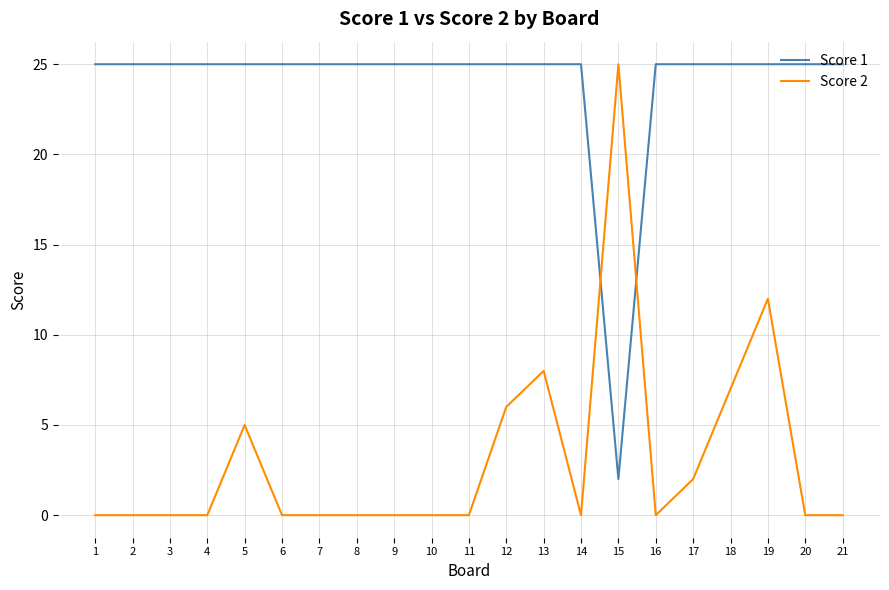

The value of Score 1 at 19 is 25. True or false?

True